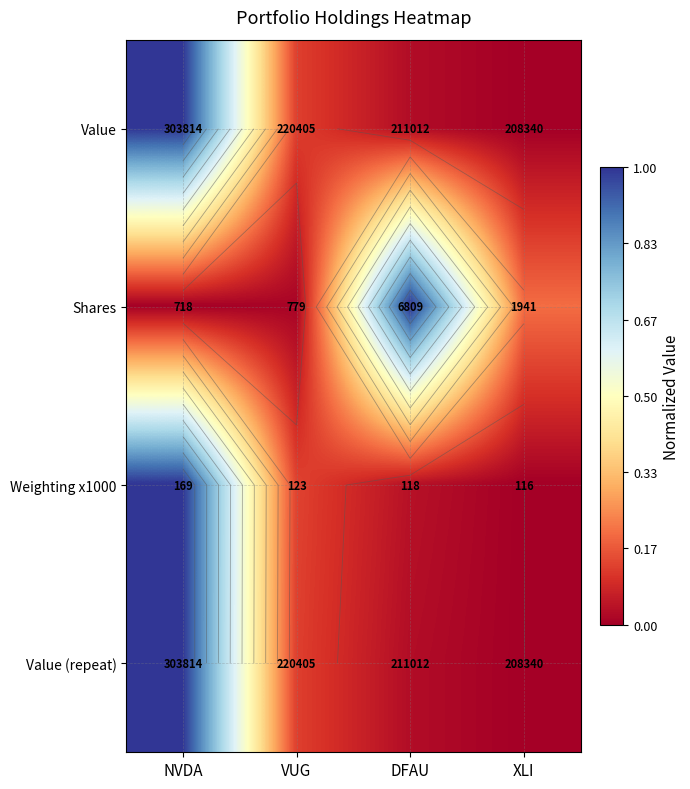

Between VUG and DFAU, which is larger?

VUG